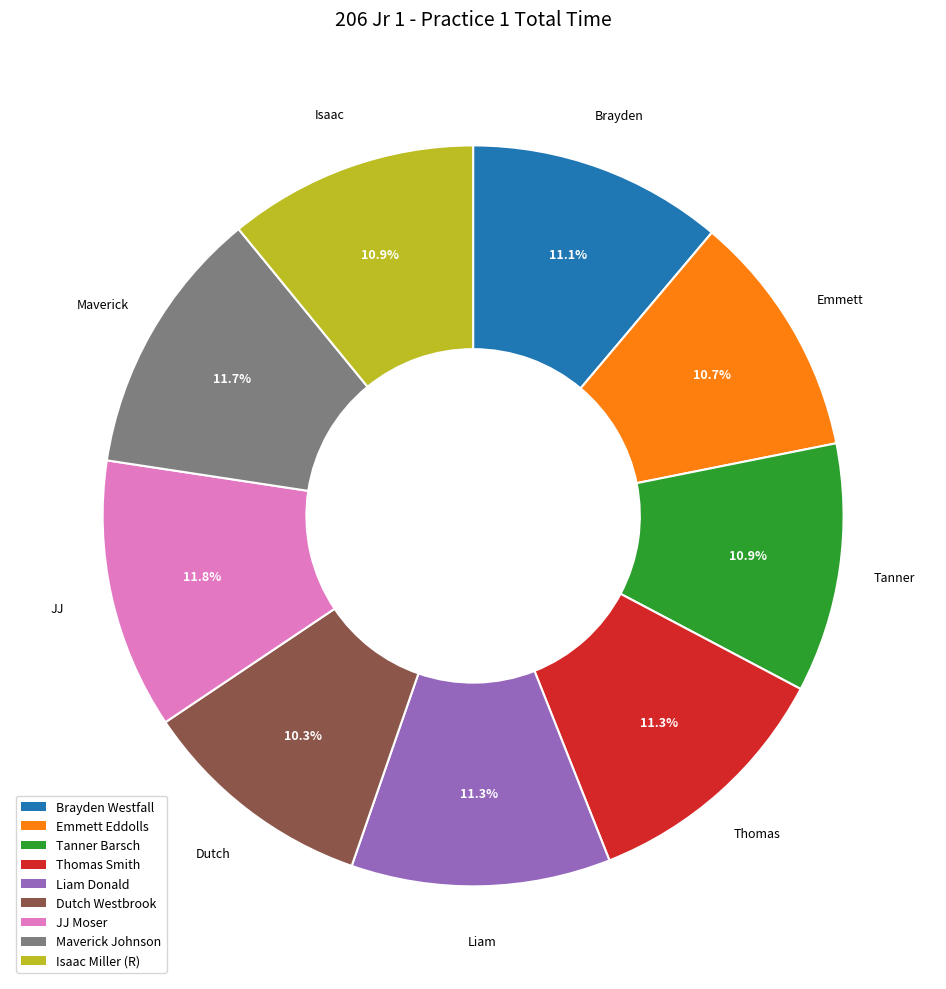

What percentage is the Thomas Smith slice, to the nearest percent?

11%